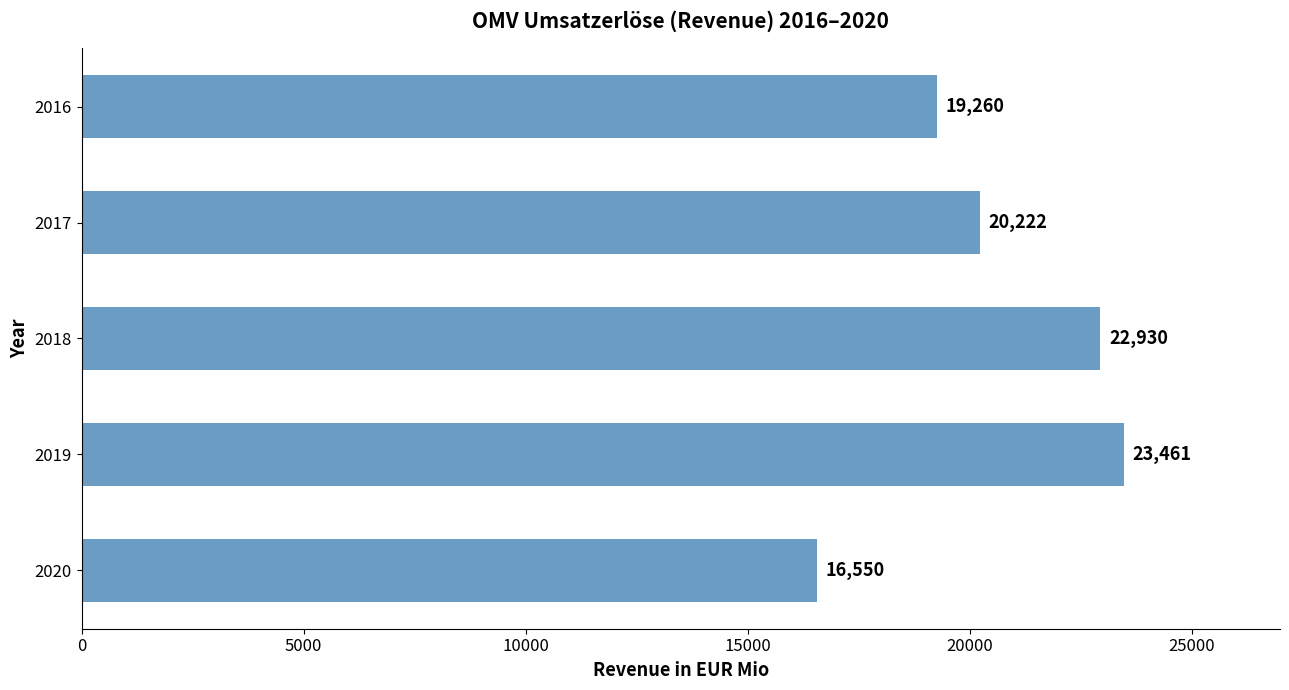

Where is the data nearest to the value 20005?

2017